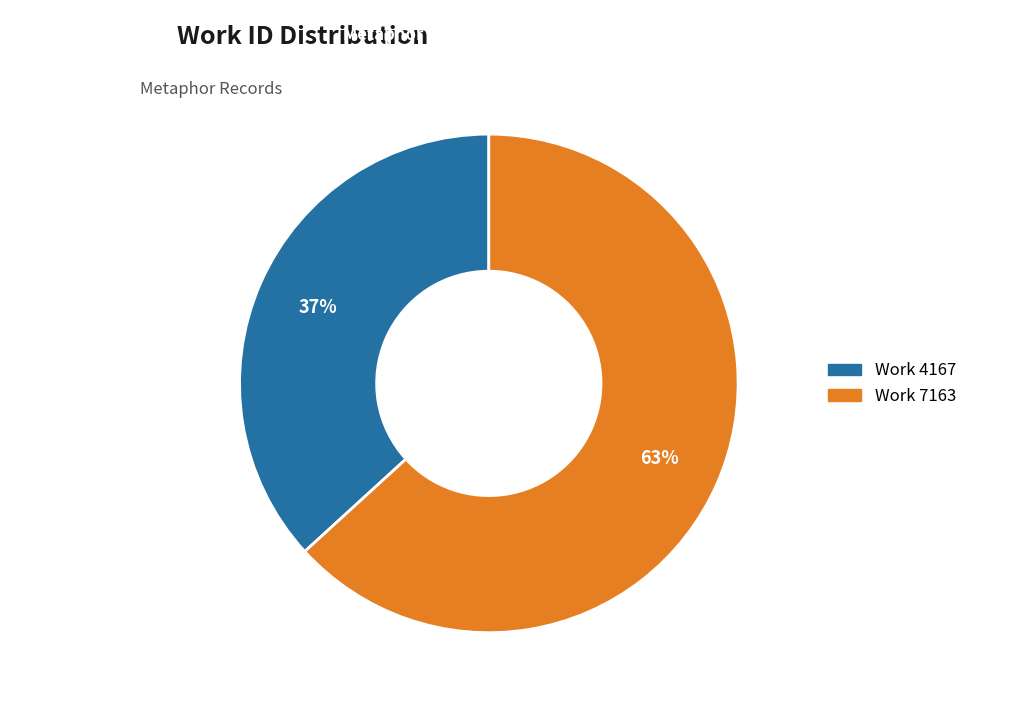

Rank the categories by value from highest to lowest.

Work 7163, Work 4167